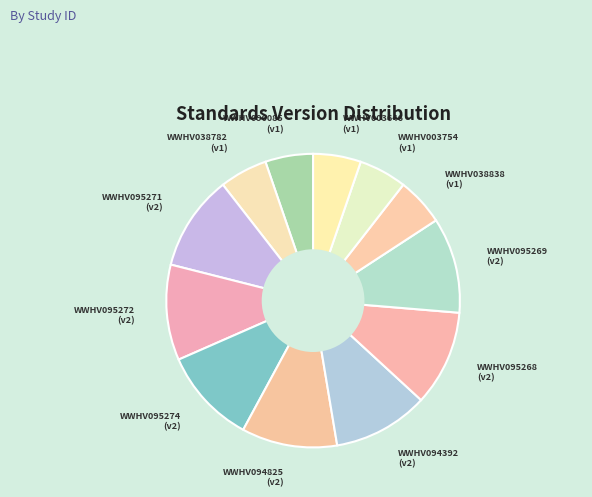

Is the sum of WWHV038838 and WWHV095271 greater than half?

No